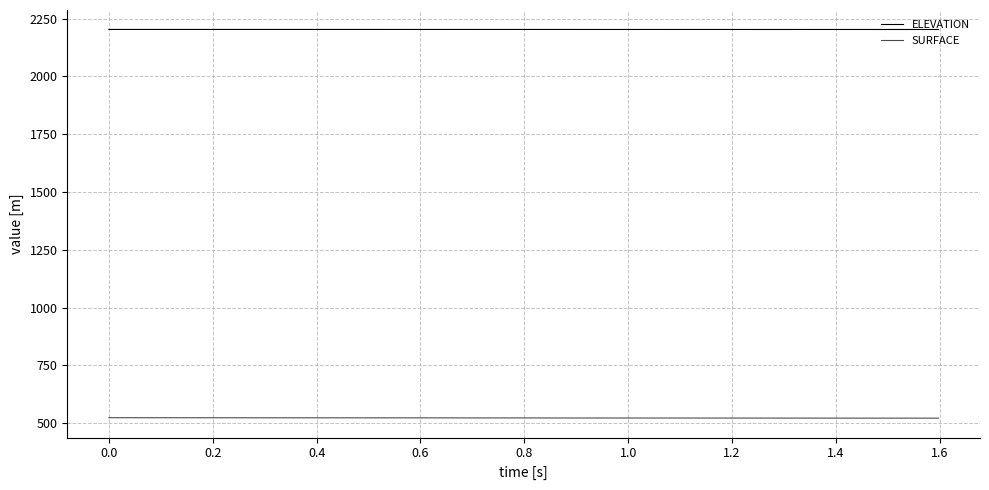

How many lines are shown in the chart?

2